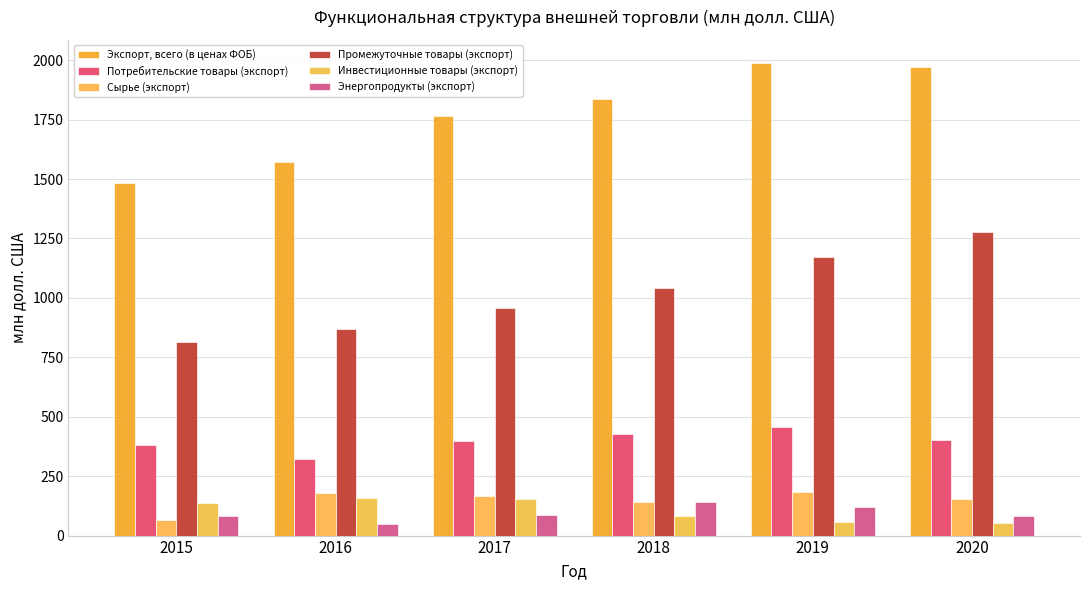

How many bars are there in each group?

6